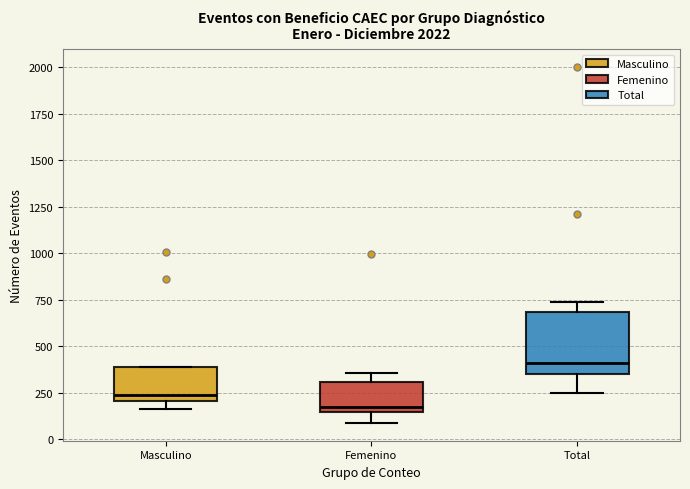

Where is the lower edge of the box for Total on the y-axis? The values are not printed on the chart, so give them approximately, as read against the axis.

350